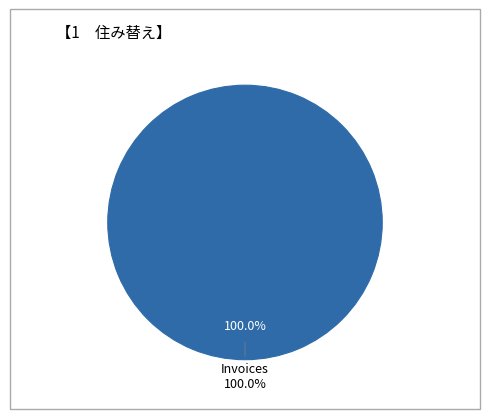

What percentage is the Invoices slice, to the nearest percent?

100%